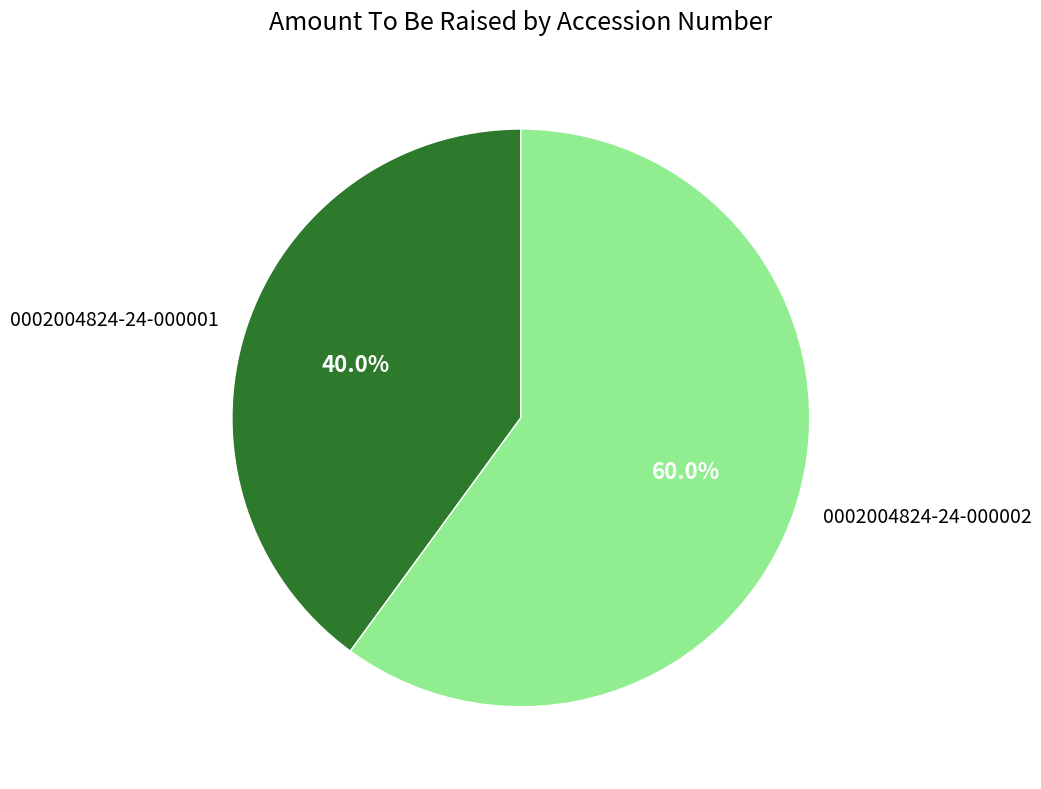

To the nearest percent, what portion does 0002004824-24-000001 represent?

40%